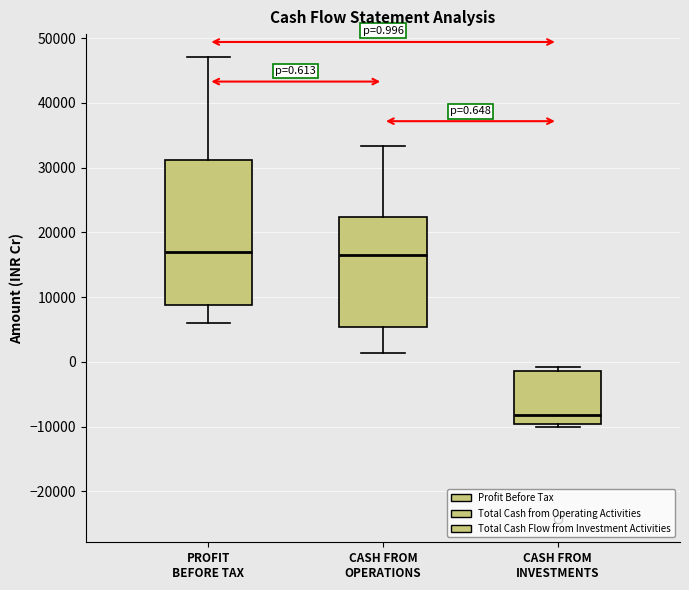

Which box's median line is the lowest?

CASH FROM INVESTMENTS